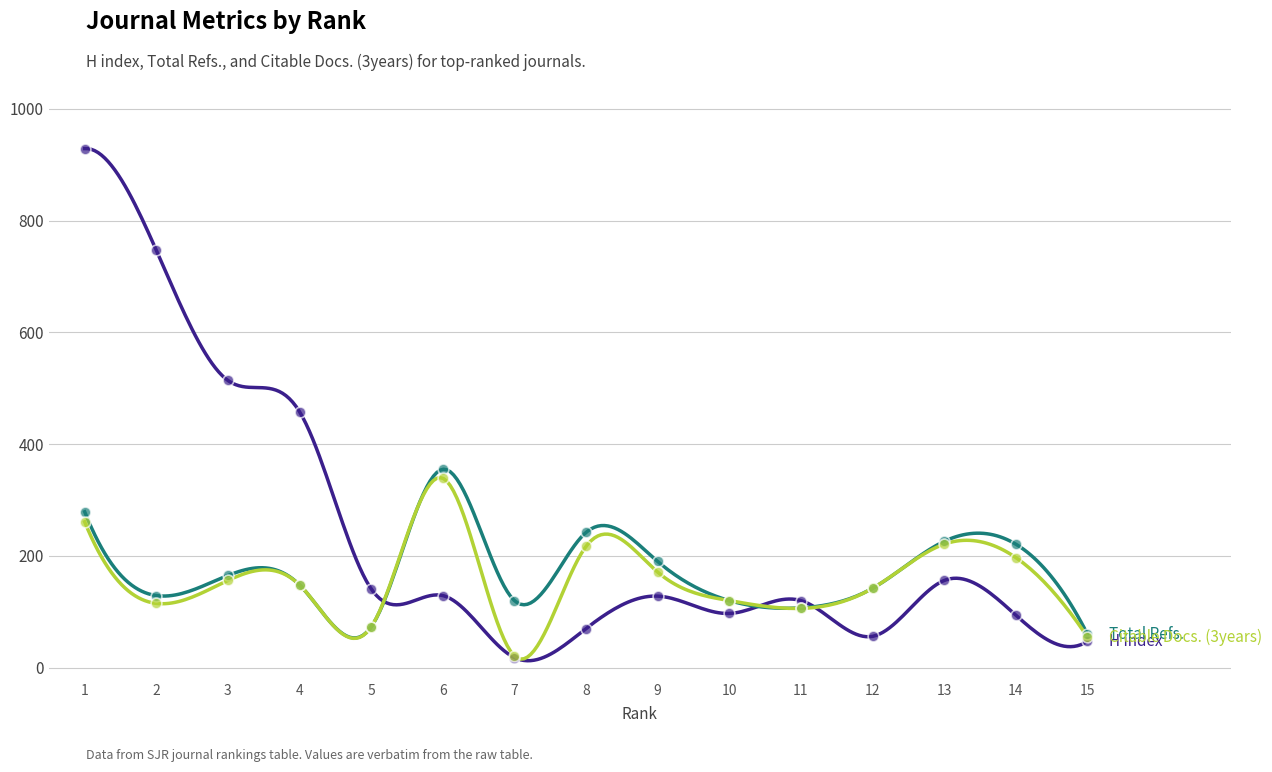

At which category is the sum across all series the highest?

1